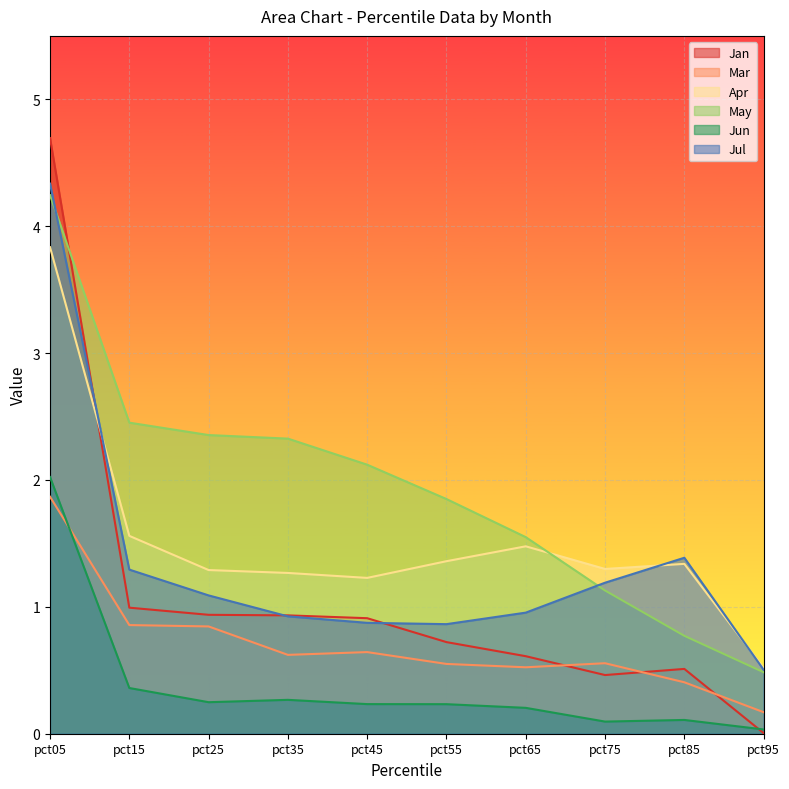

At pct65, list the series in order from smallest to largest.

Jun, Mar, Jan, Jul, Apr, May